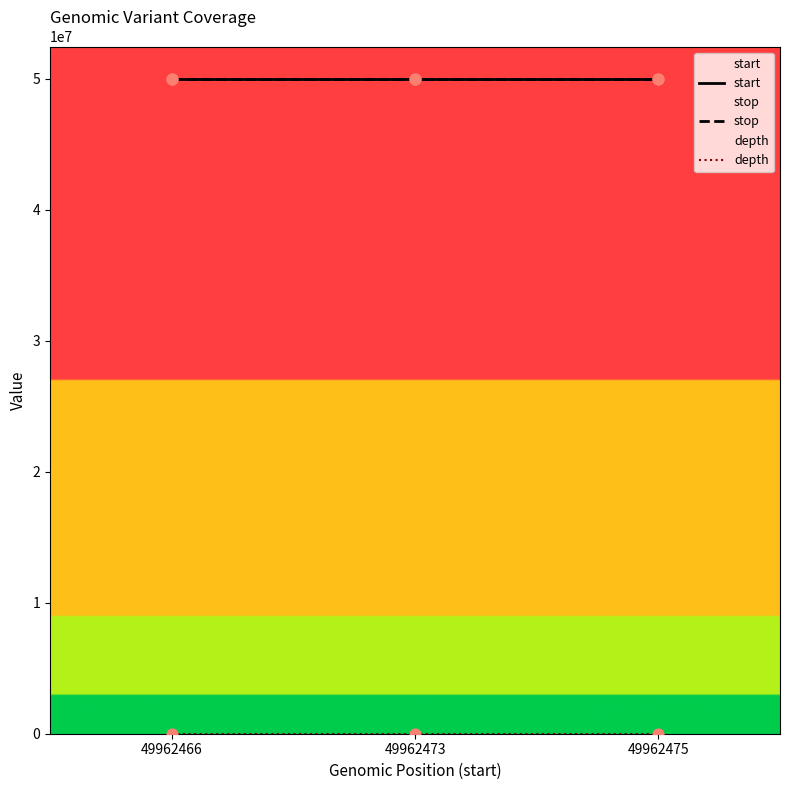

What are all the series names shown in the legend?

start, stop, depth